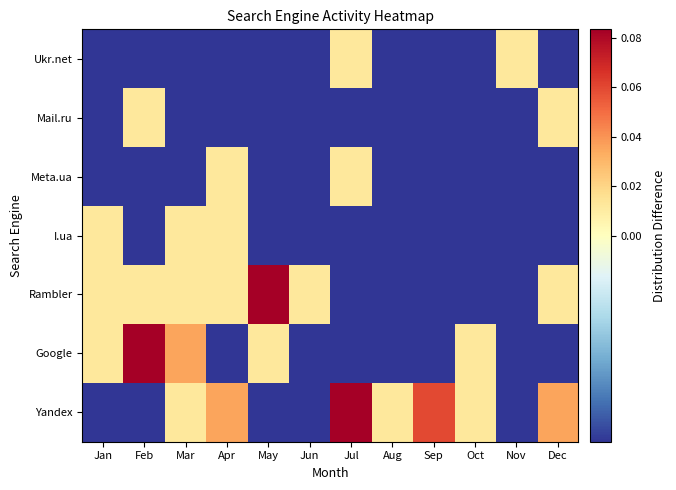

How many data points does each series have?

12